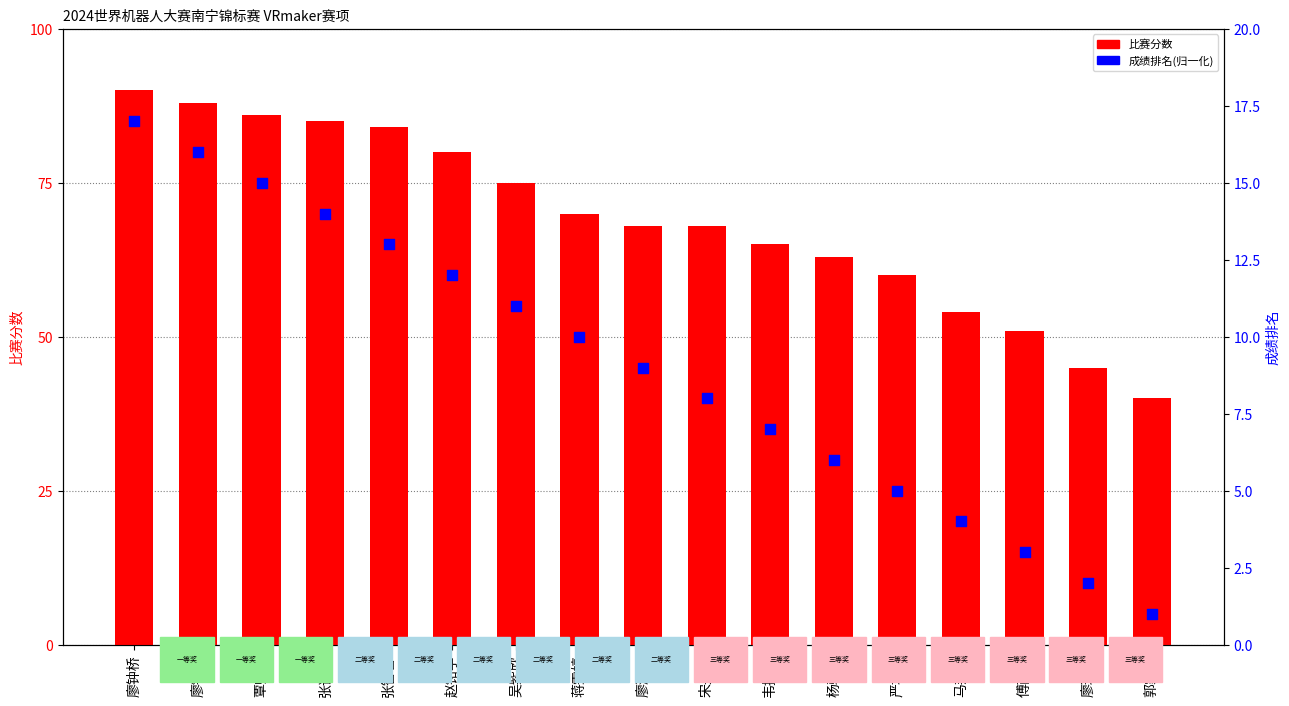

Is the value of 成绩排名(归一化) at 郭家豪 greater than the value of 比赛分数 at 傅西雅?

No